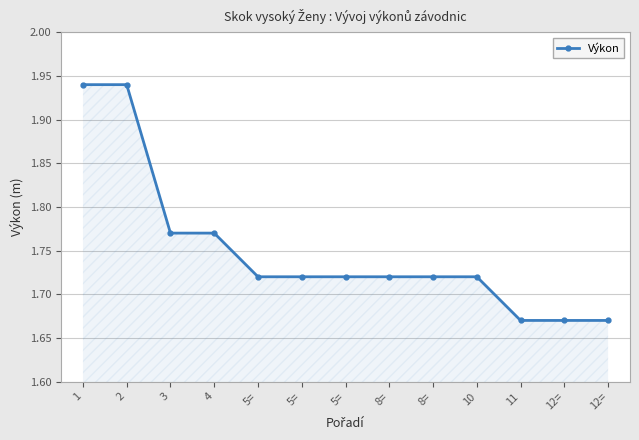

How many lines are shown in the chart?

1